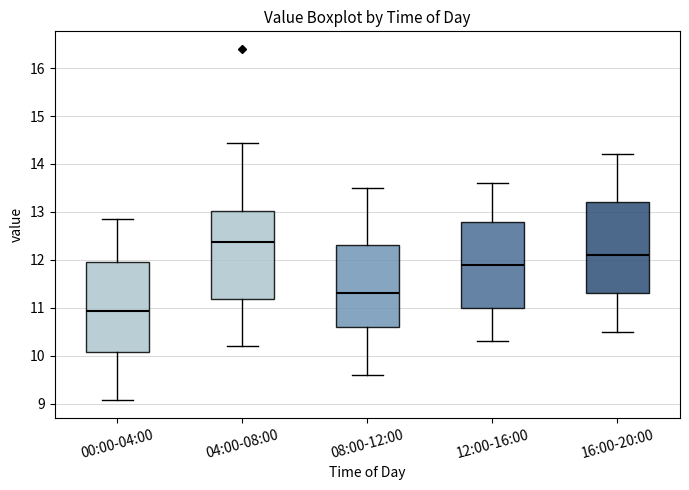

Which box's median line is the highest?

04:00-08:00